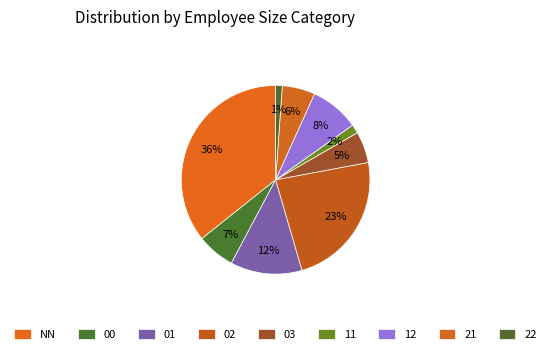

Rank the categories by value from lowest to highest.

22, 11, 03, 21, 00, 12, 01, 02, NN